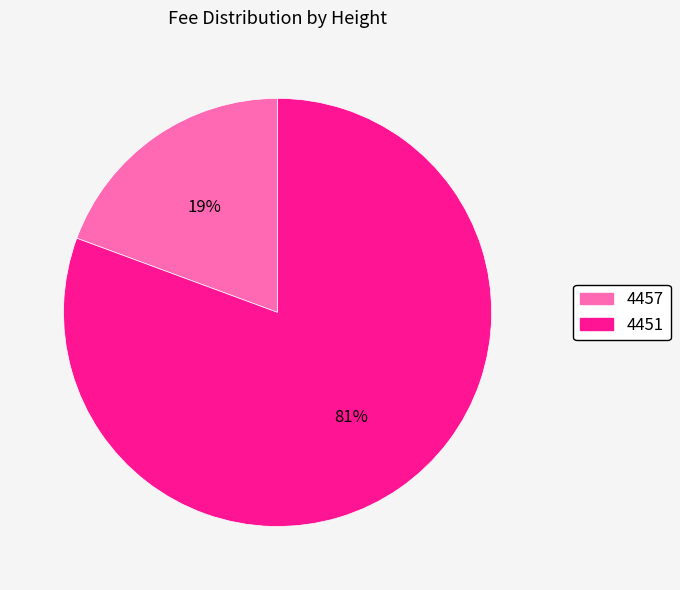

True or false: 4457 accounts for 19% of the total.

True